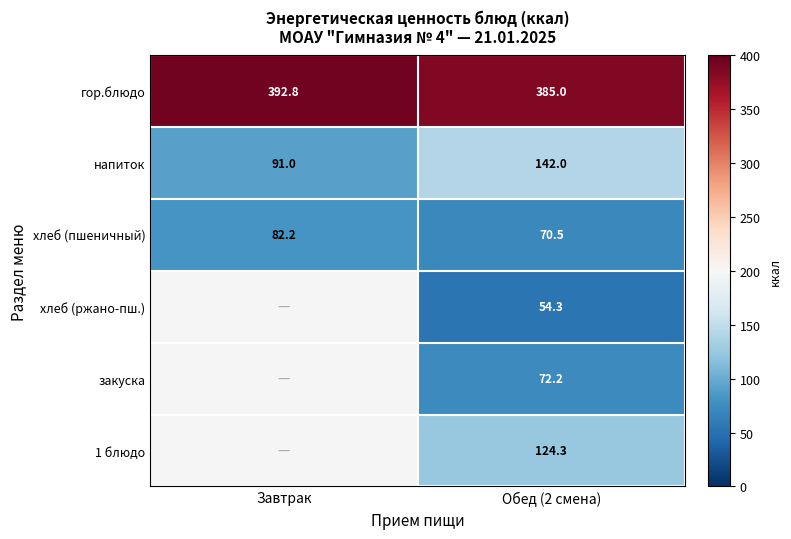

True or false: напиток has a value of 42.4 at Обед (2 смена).

False